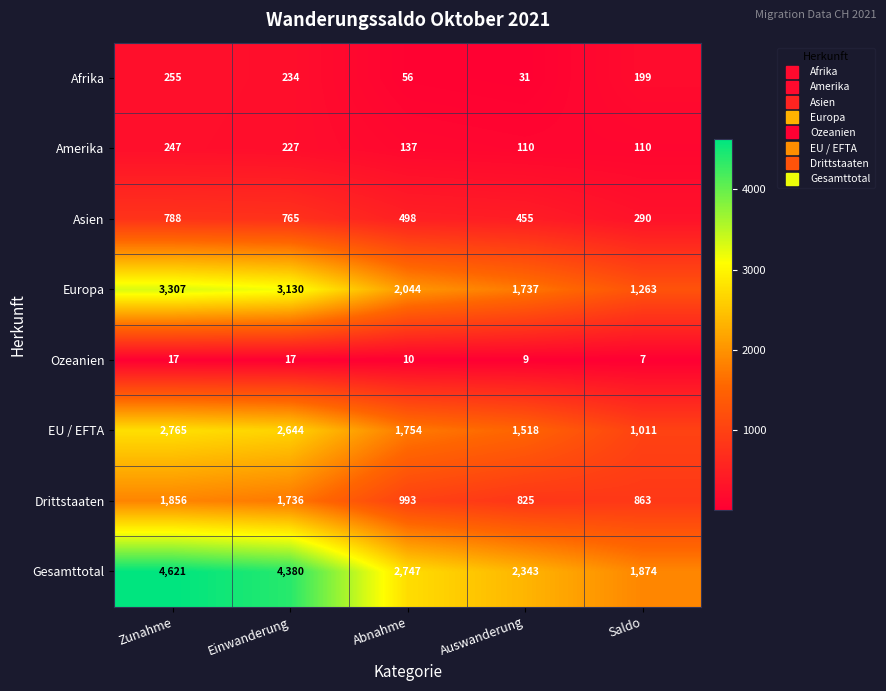

List the series in order of their peak value, lowest first.

Ozeanien, Amerika, Afrika, Asien, Drittstaaten, EU / EFTA, Europa, Gesamttotal